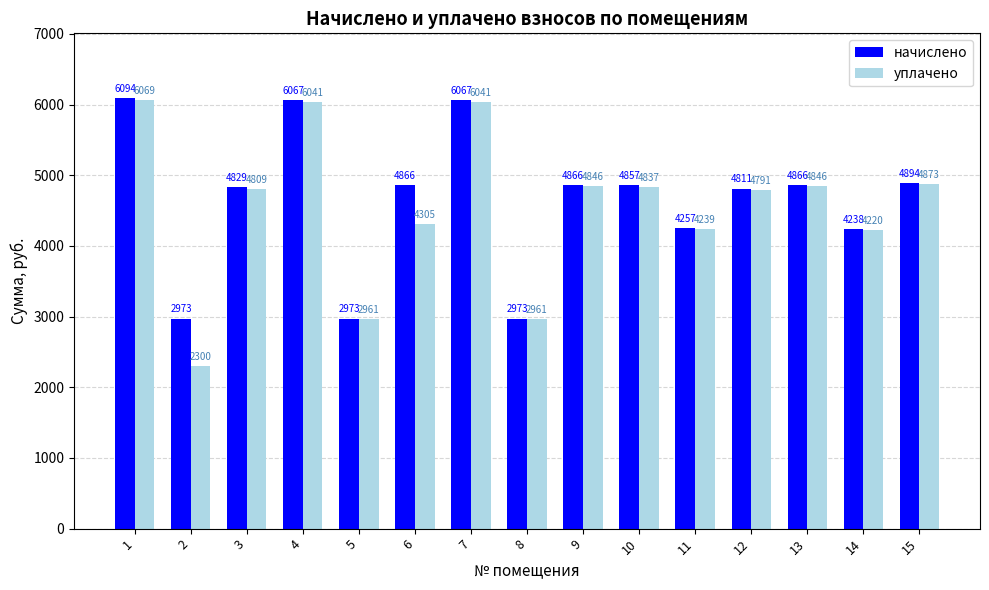

Which series has the largest range (max minus min)?

уплачено